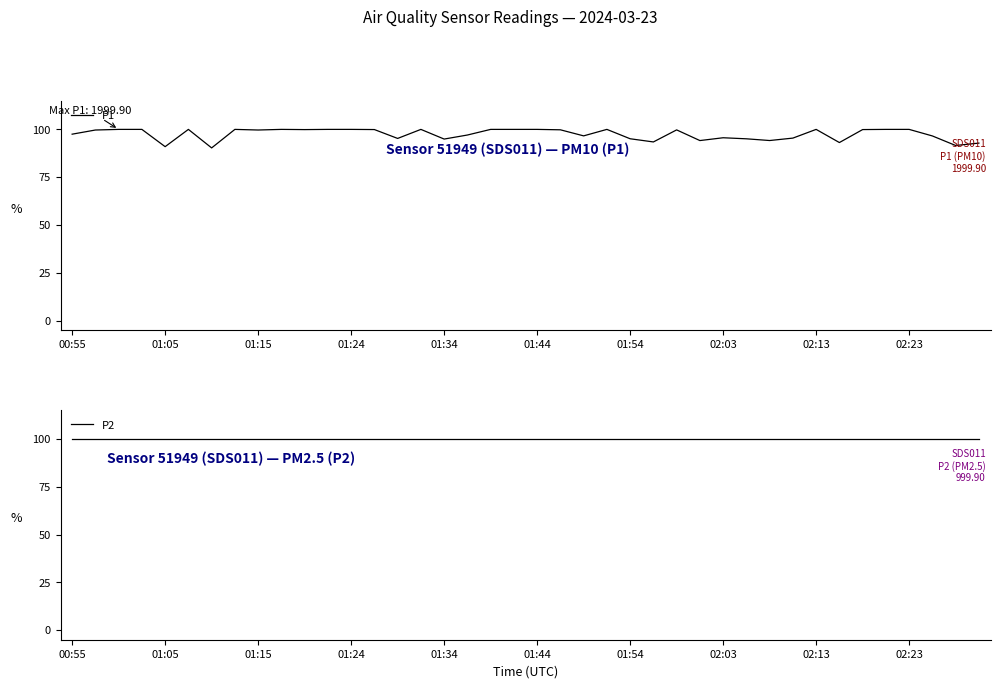

What is the minimum value for P1?

90.3